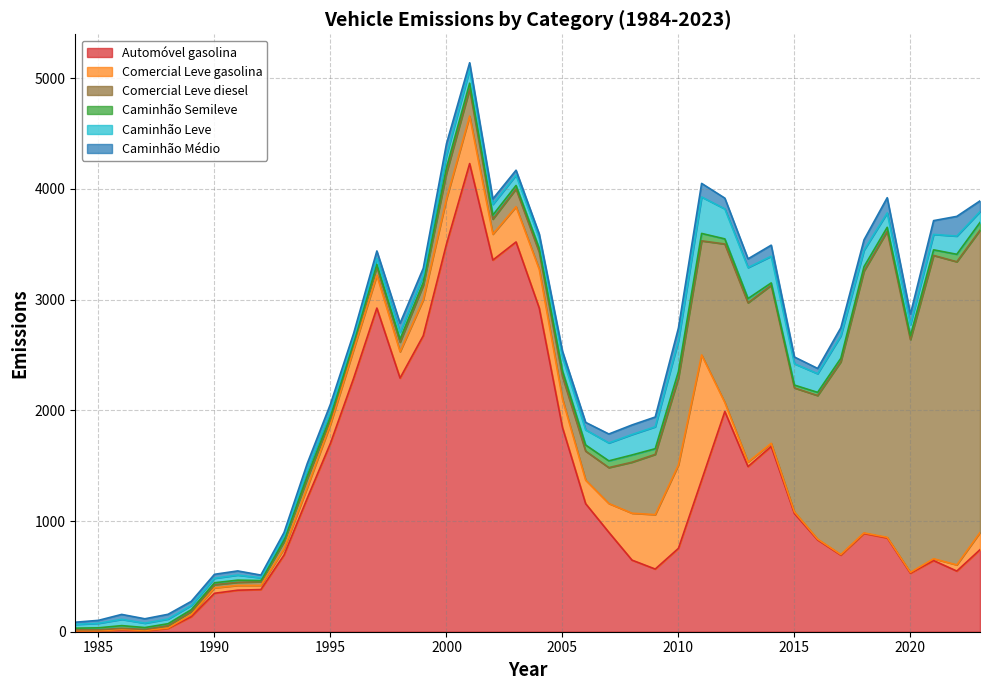

Reading left to right, what are all the values shown in this chart?

Automóvel gasolina: 8.0	7.2	18.2	8.9	29.7	135.5	347.2	375.2	380.9	693.3	1206.0	1703.0	2290.9	2924.2	2291.8	2674.3	3501.3	4229.8	3357.7	3521.5	2924.4	1846.1	1156.8	898.3	646.8	566.2	753.1	1370.2	1989.7	1492.2	1674.5	1067.9	829.5	692.2	887.9	847.2	529.0	642.8	548.0	741.1
Comercial Leve gasolina: 0.8	1.2	2.3	2.1	3.6	18.7	49.3	43.1	37.6	56.0	97.2	171.4	258.9	296.8	237.7	324.3	409.1	429.0	234.0	318.3	349.7	257.2	212.8	260.1	423.9	491.8	754.0	1130.4	81.3	40.9	27.7	14.7	7.1	5.3	4.9	5.4	6.9	16.7	56.0	155.1
Comercial Leve diesel: 8.8	9.4	10.3	9.8	21.0	28.7	28.2	28.1	33.3	64.6	80.2	45.5	54.9	76.1	86.8	130.9	232.6	244.5	135.9	160.9	155.8	205.0	262.2	324.4	461.0	544.2	784.1	1030.9	1432.0	1438.8	1427.7	1120.0	1297.3	1741.0	2365.8	2765.2	2102.8	2740.1	2738.7	2731.1
Caminhão Semileve: 14.5	17.5	24.2	16.9	18.1	16.3	17.4	19.6	10.6	14.4	23.8	22.9	15.1	23.0	26.8	26.8	47.9	52.5	36.5	30.8	34.0	48.9	55.2	61.0	65.3	51.3	59.3	67.0	46.3	38.3	21.5	25.7	28.5	31.6	39.6	36.0	35.6	50.6	67.4	70.2
Caminhão Leve: 33.8	40.7	56.5	39.4	42.1	38.1	40.7	45.8	24.7	33.6	55.6	53.4	35.1	53.6	62.6	62.6	111.8	122.4	97.1	93.6	90.3	124.9	136.9	161.9	184.7	198.0	278.5	328.9	271.1	279.7	240.7	192.6	168.9	202.7	148.7	130.0	99.5	139.4	164.2	97.8
Caminhão Médio: 19.9	26.9	44.8	39.8	43.0	37.0	35.8	37.6	24.7	35.1	57.4	60.6	41.7	66.5	81.5	64.6	105.3	62.4	49.5	44.5	38.8	53.1	67.6	80.7	86.5	88.3	115.0	123.2	97.0	79.0	100.4	61.1	47.5	73.1	93.7	137.6	96.4	124.6	178.3	97.2